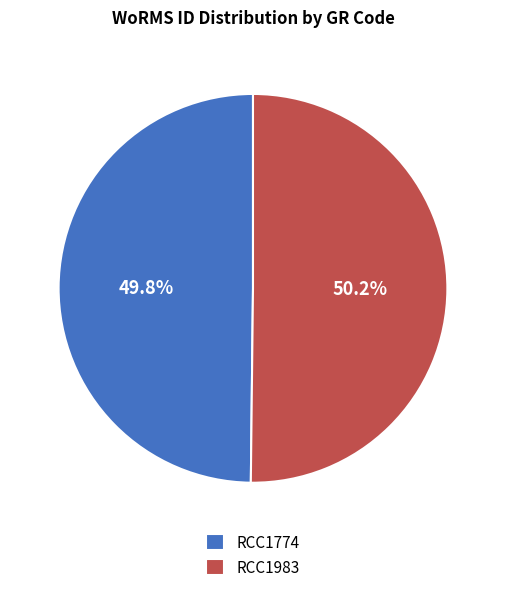

Does any single category account for the majority?

Yes